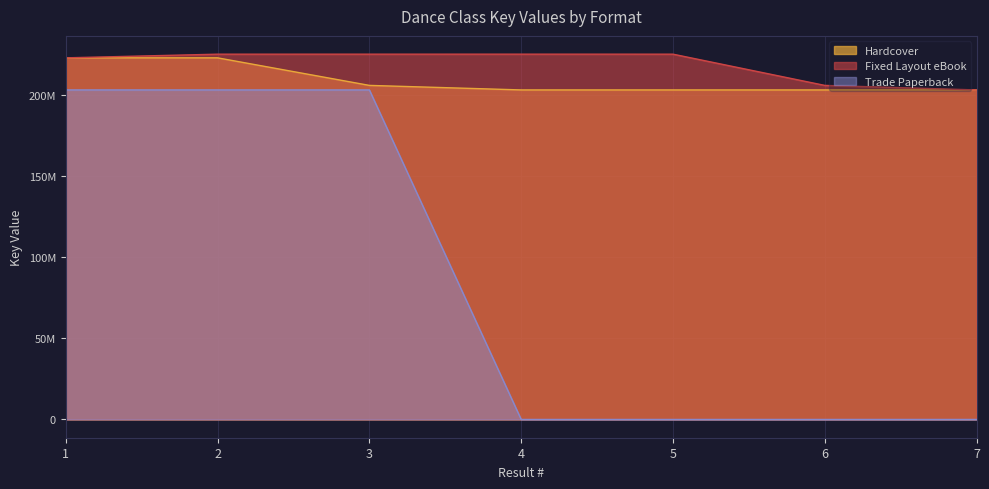

How many data points in Trade Paperback are above 0?

3